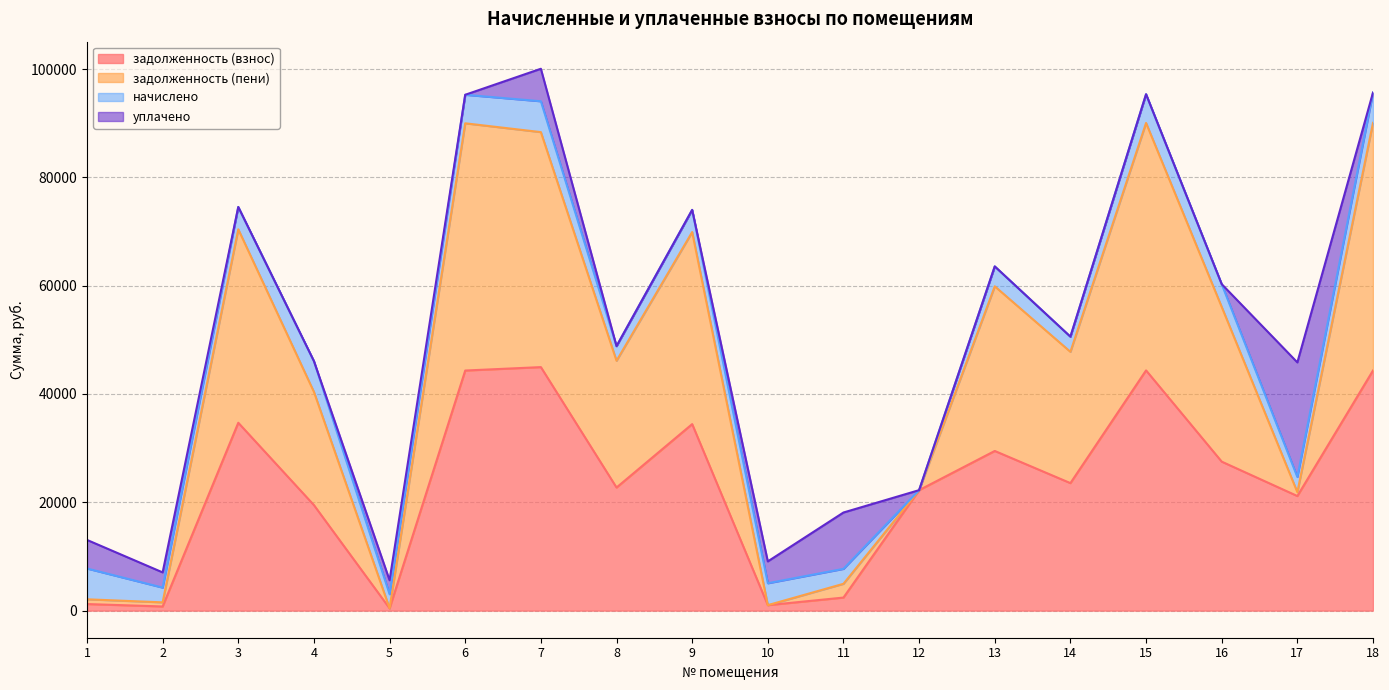

True or false: задолженность (взнос) has a value of 359.9 at 10.

False